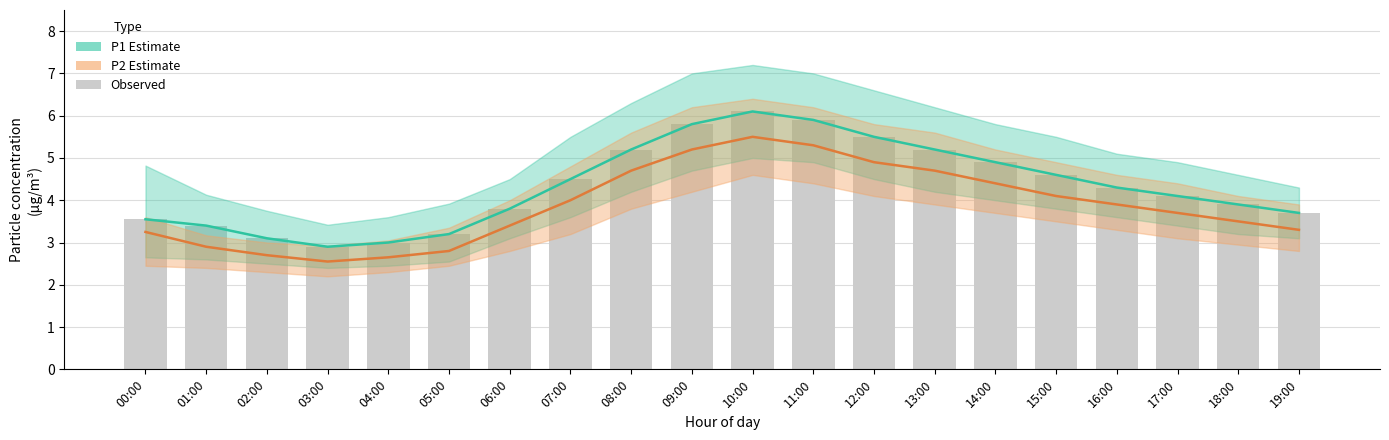

What is the total value across all series at 00:00?

10.3